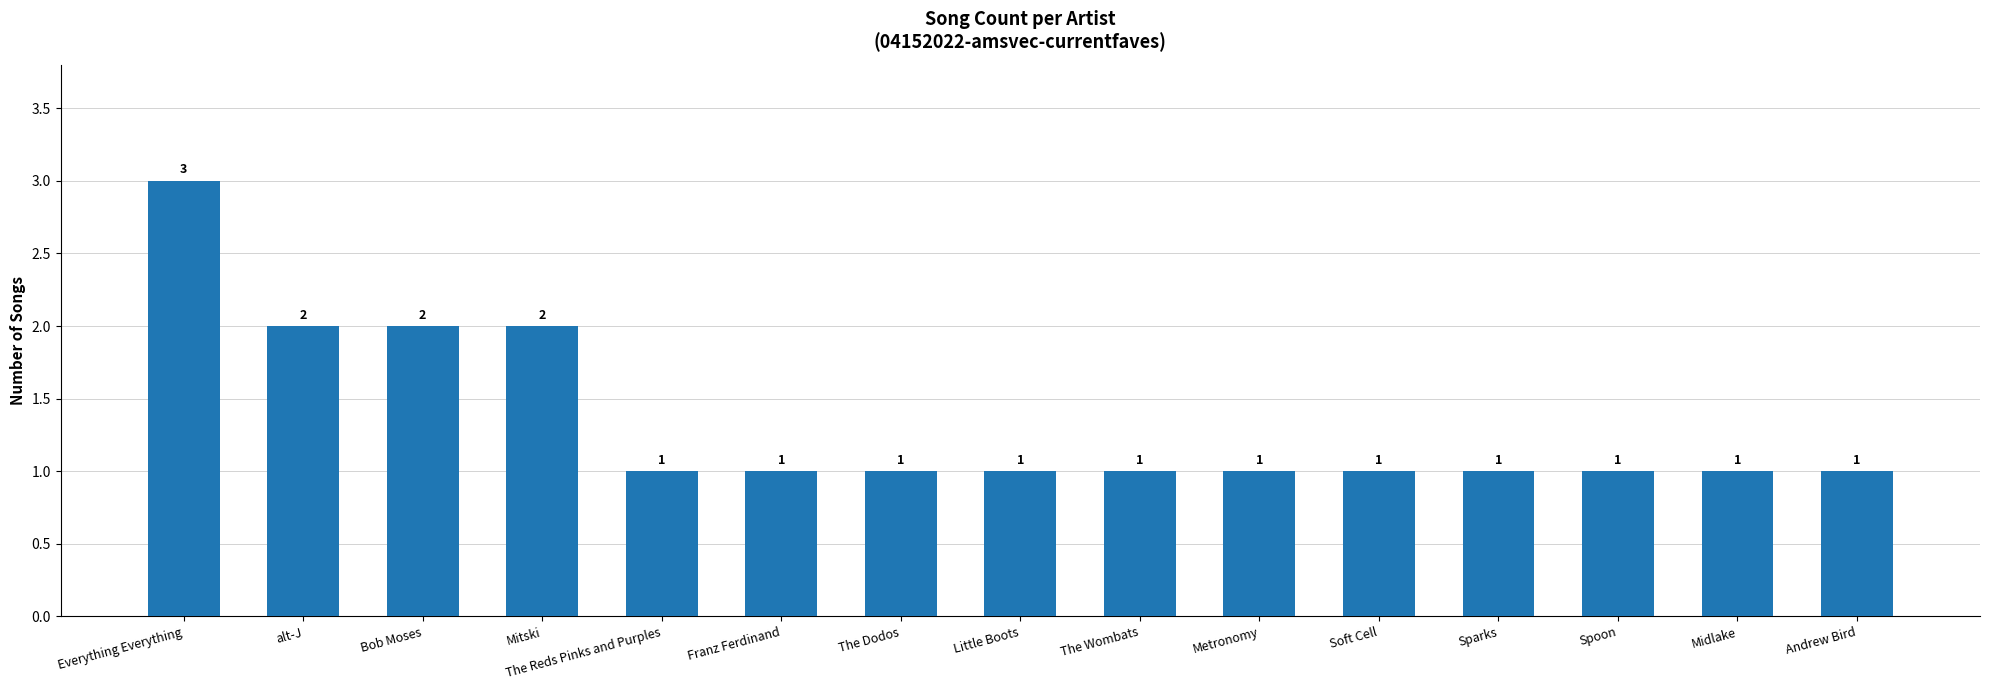

The value at Little Boots is 0. True or false?

False